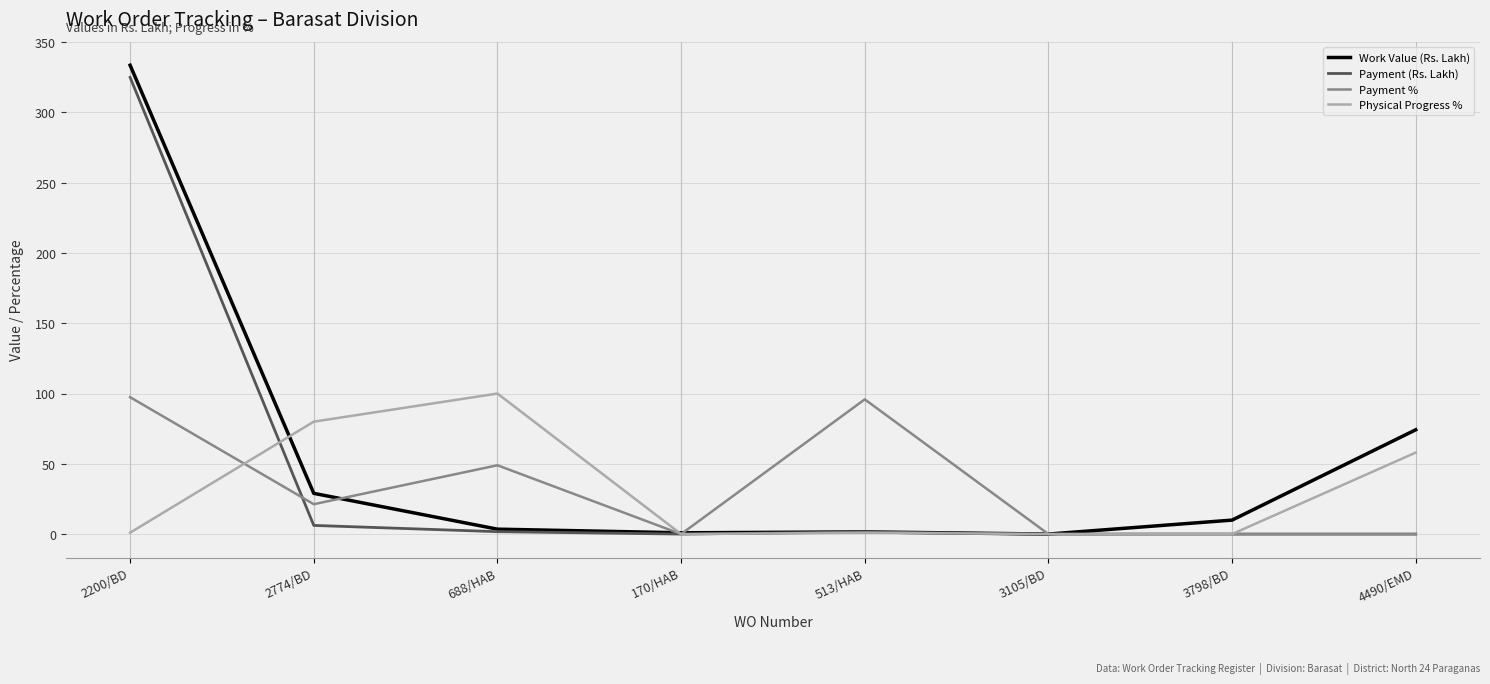

Which category has the highest value in the Payment (Rs. Lakh) series?

2200/BD